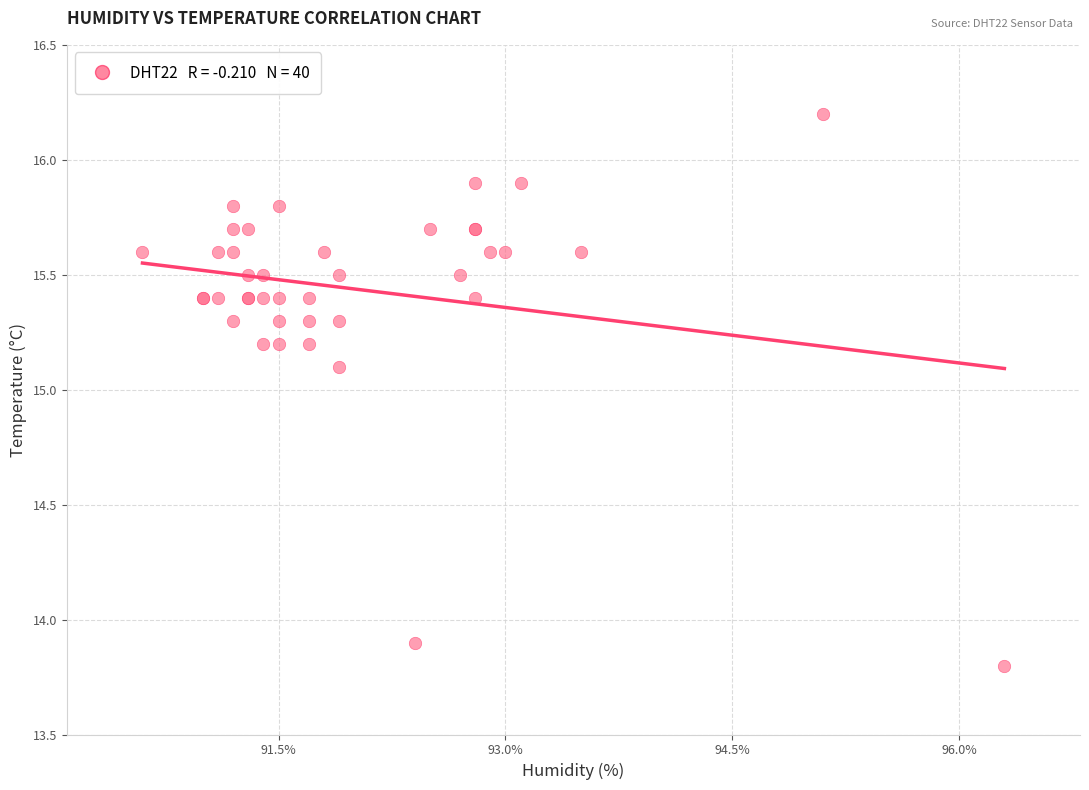

What Y value in the scatter plot is closest to 15?

15.1